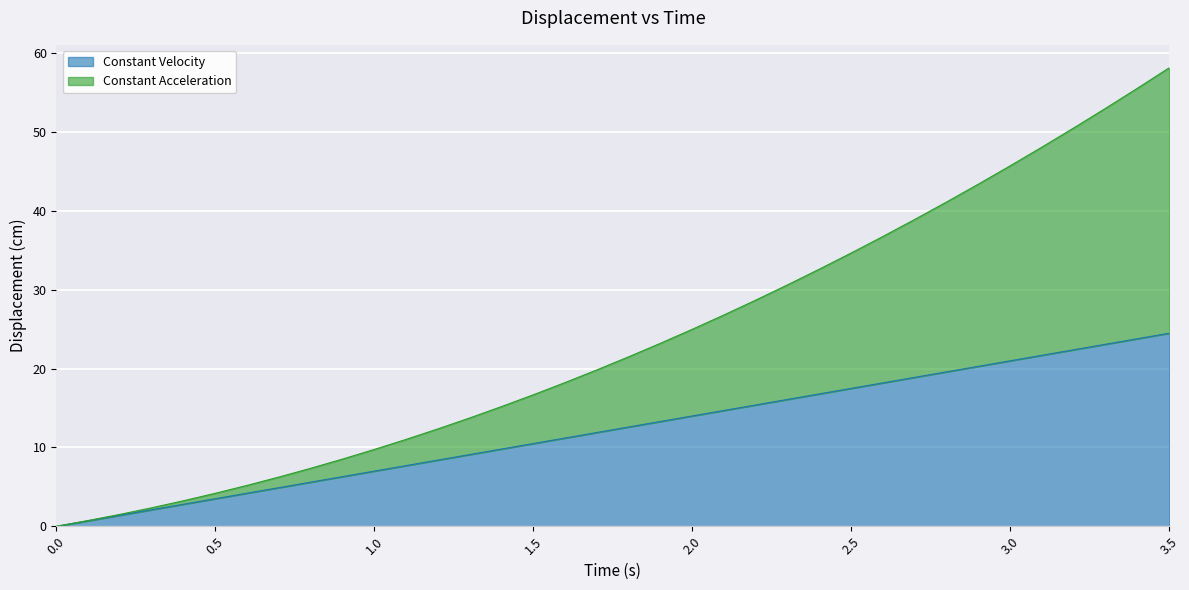

Reading left to right, transcribe all the data shown in this chart.

Constant Velocity: 0.0	0.7	1.4	2.1	2.8	3.5	4.2	4.9	5.6	6.3	7.0	7.7	8.4	9.1	9.8	10.5	11.2	11.9	12.6	13.3	14.0	14.7	15.4	16.1	16.8	17.5	18.2	18.9	19.6	20.3	21.0	21.7	22.4	23.1	23.8	24.5
Constant Acceleration: 0.0	0.7	1.5	2.3	3.2	4.2	5.2	6.2	7.4	8.5	9.8	11.0	12.4	13.7	15.2	16.7	18.2	19.8	21.5	23.2	25.0	26.8	28.7	30.6	32.6	34.7	36.8	38.9	41.2	43.4	45.8	48.1	50.6	53.0	55.6	58.2